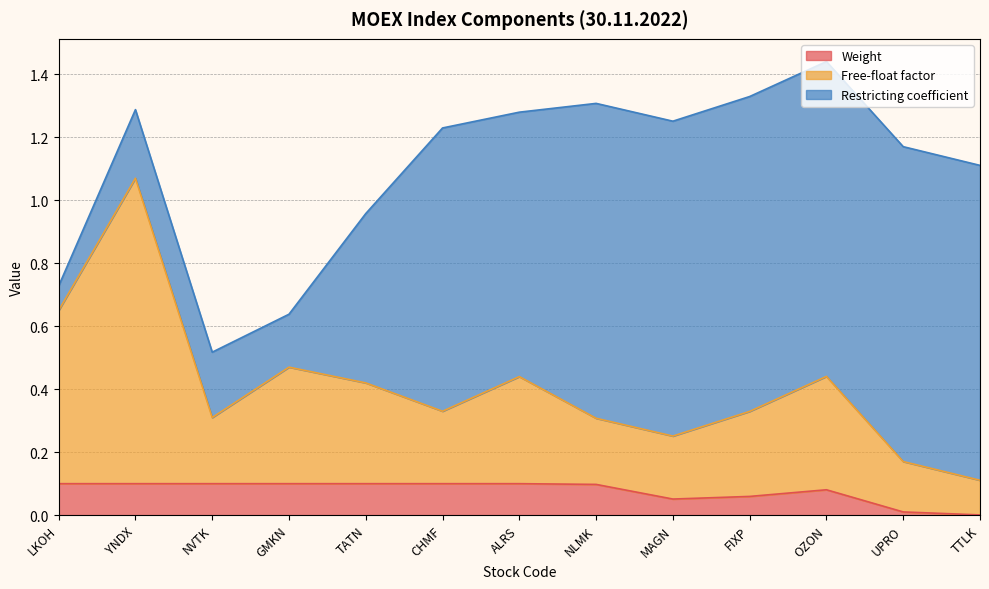

Is it true that Free-float factor equals 0.2 at CHMF?

False